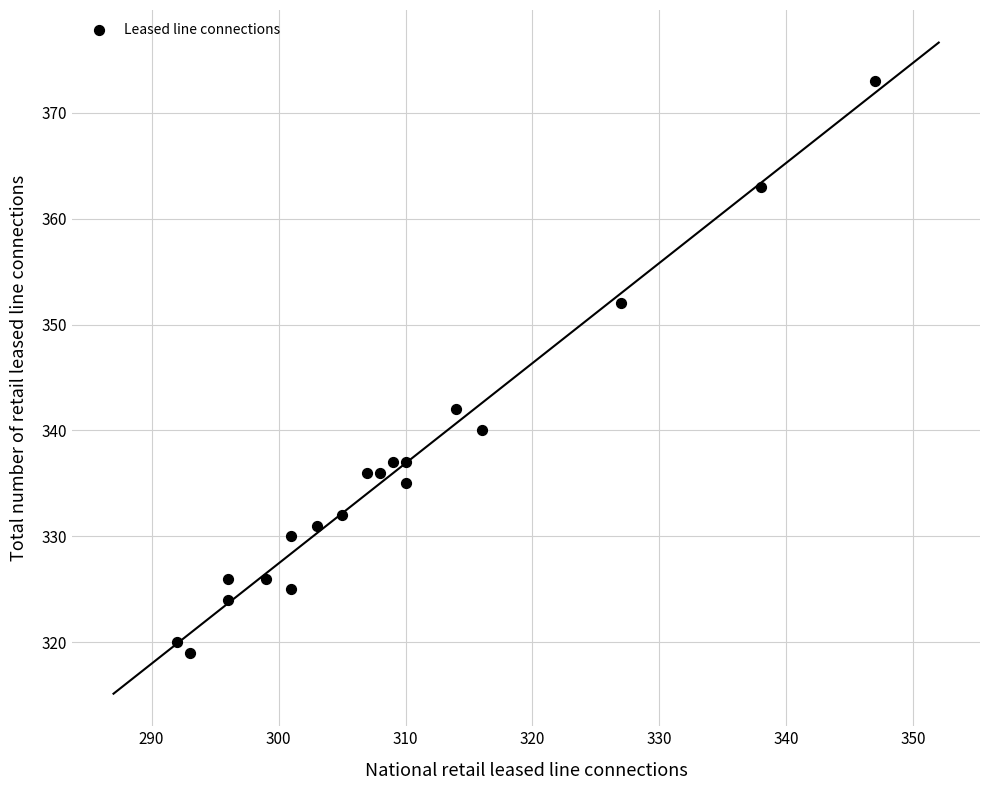

What Y value in the scatter plot is closest to 346?

342